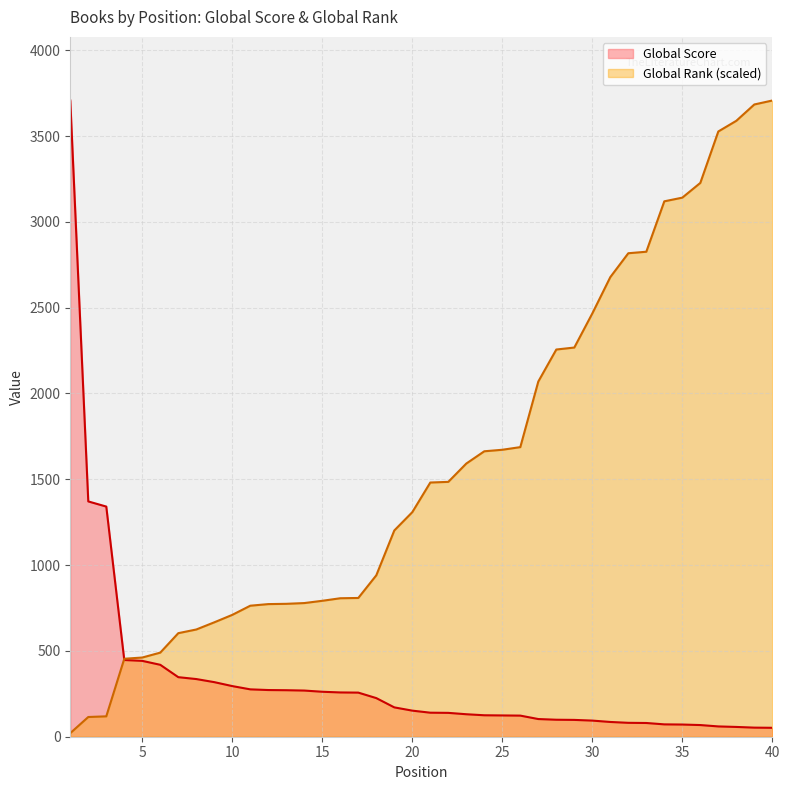

Which category has the highest value across all series?

1